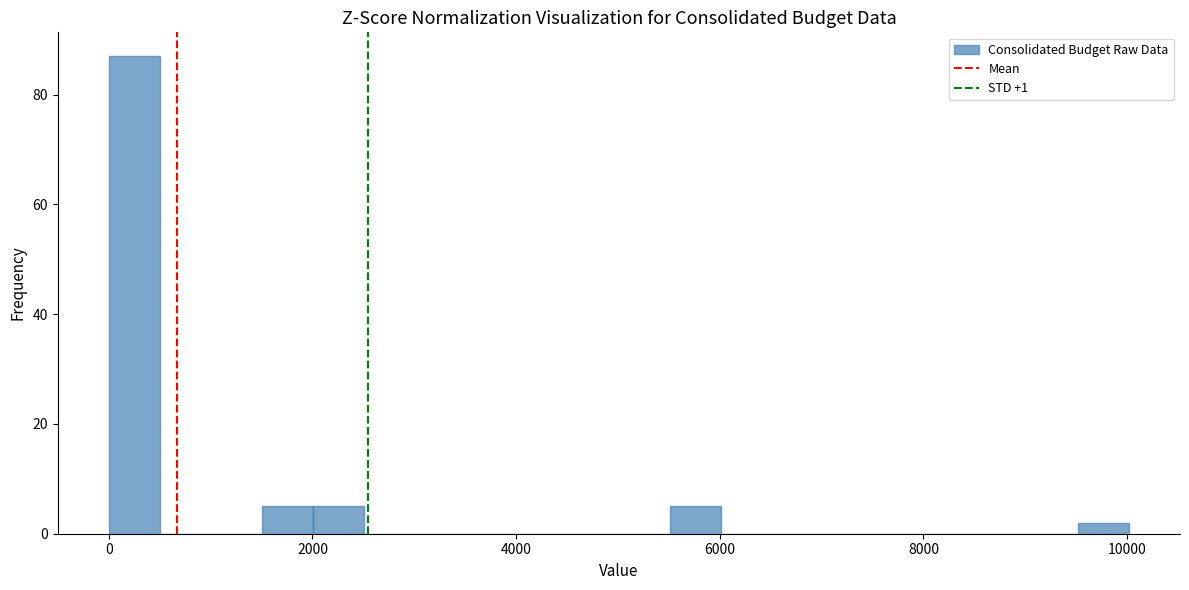

Around what value on the x-axis is the tallest bar? Give the approximate position of its centre, as read against the axis.

200